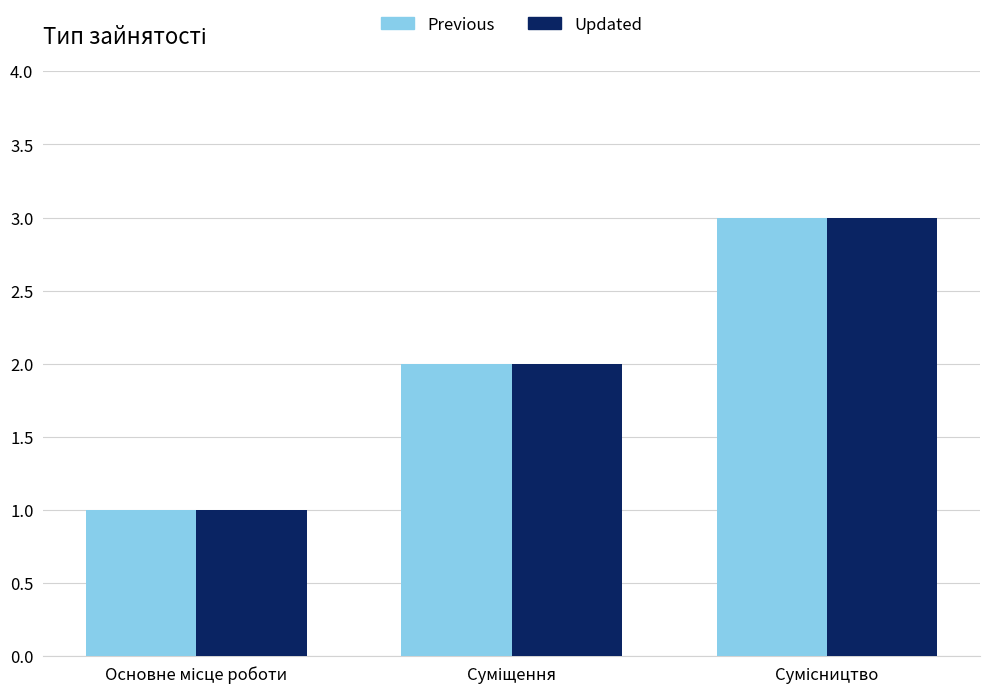

What is the maximum value shown in the chart?

3